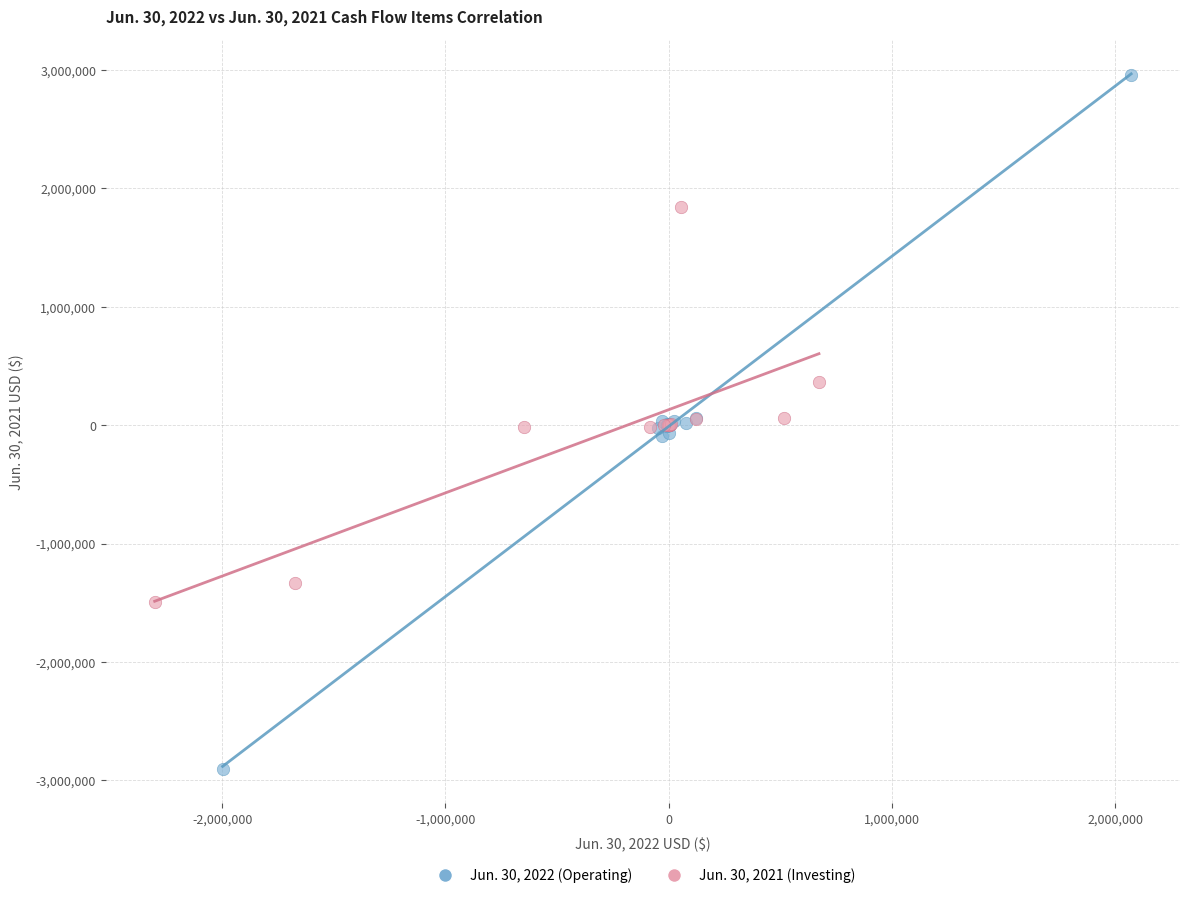

Which series reaches the maximum Y coordinate?

Jun. 30, 2022 (Operating)